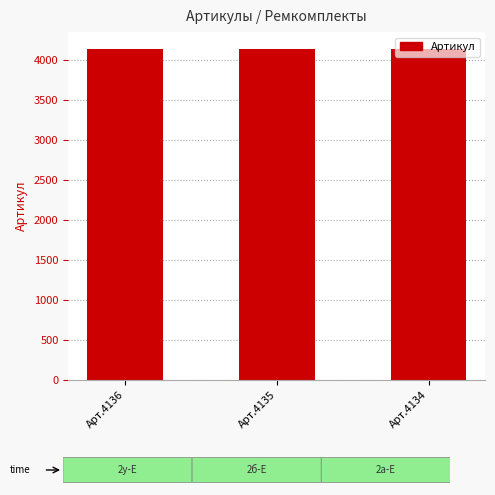

What is the maximum value shown in the chart?

4136